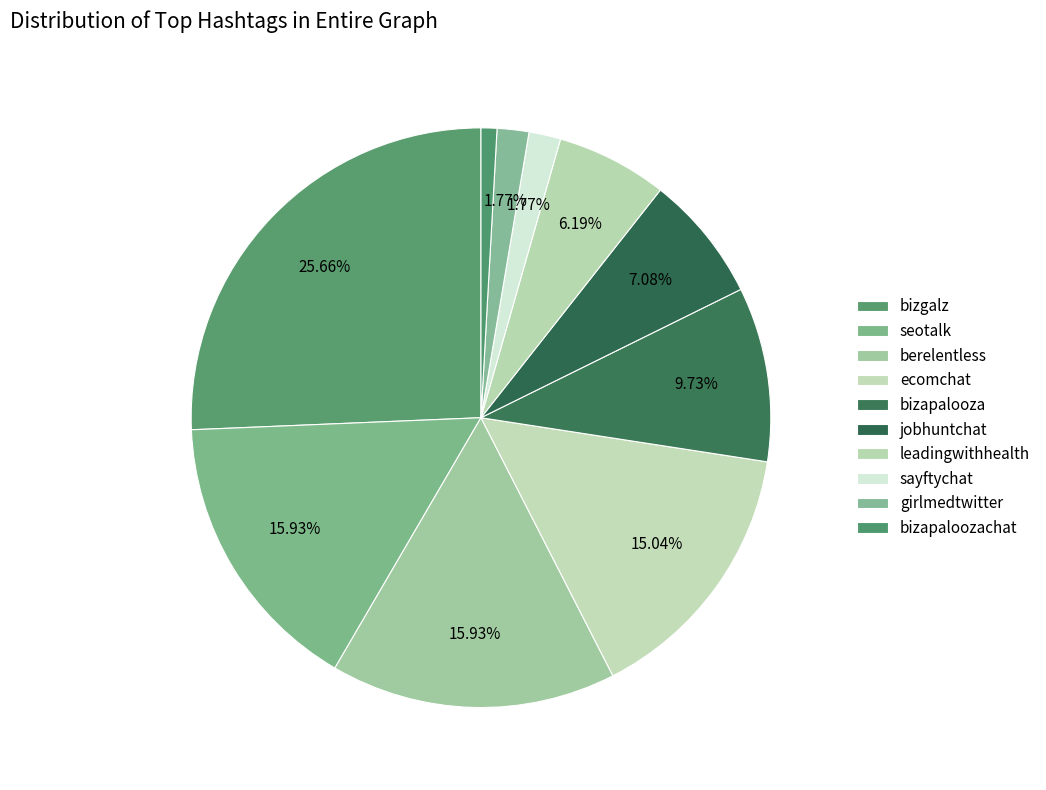

True or false: ecomchat accounts for 6% of the total.

False